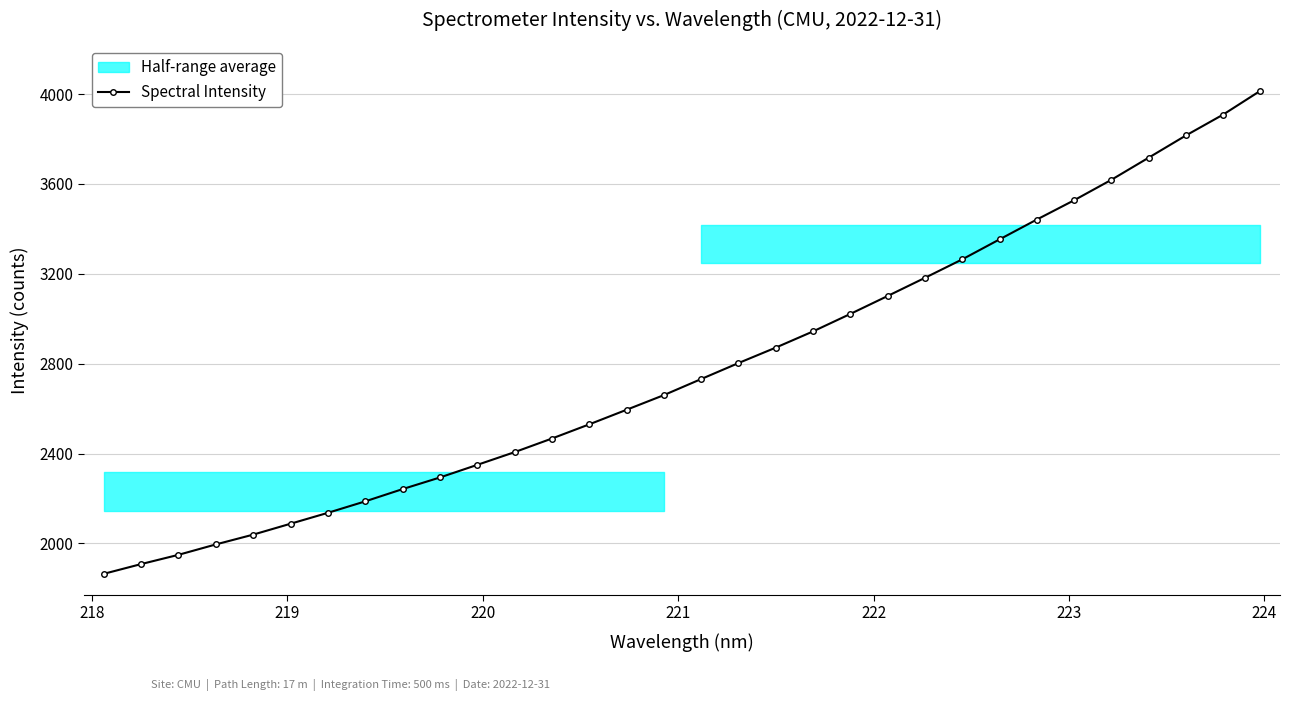

What is the average value?

2782.2